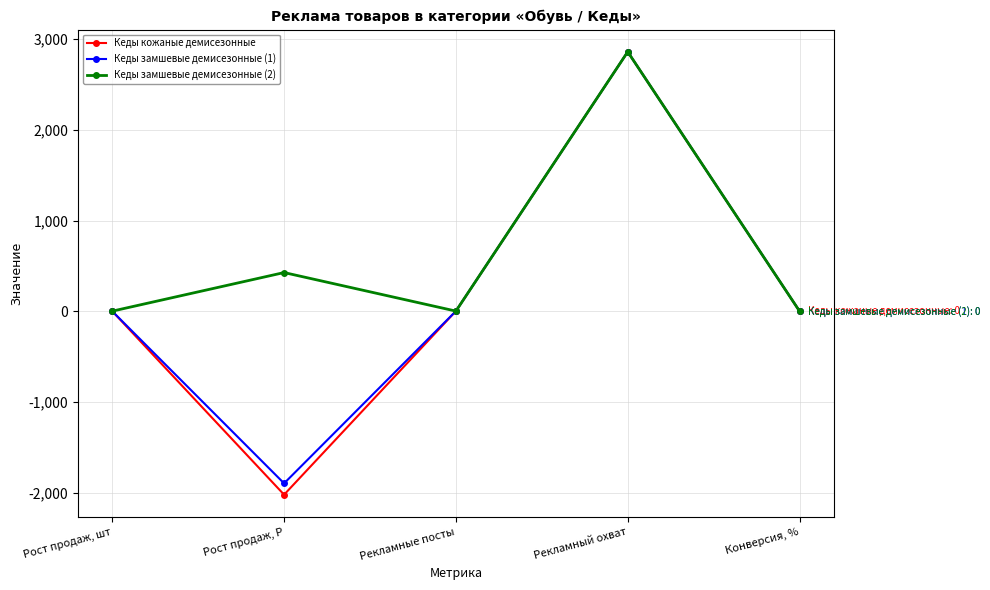

The value of Кеды замшевые демисезонные (1) at Рост продаж, Р is -1899.0. True or false?

True